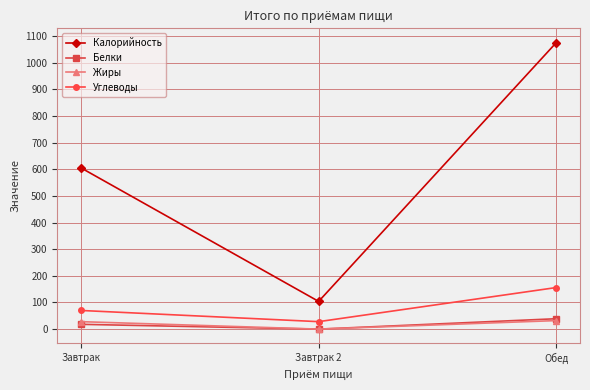

True or false: Жиры has a value of 32 at Обед.

True